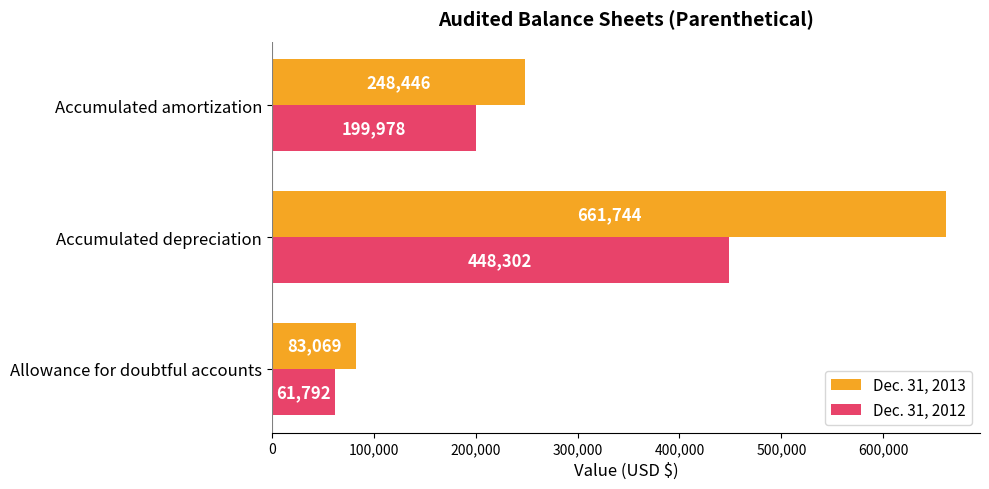

Count the Dec. 31, 2013 values in the range 83069 to 661744.

3